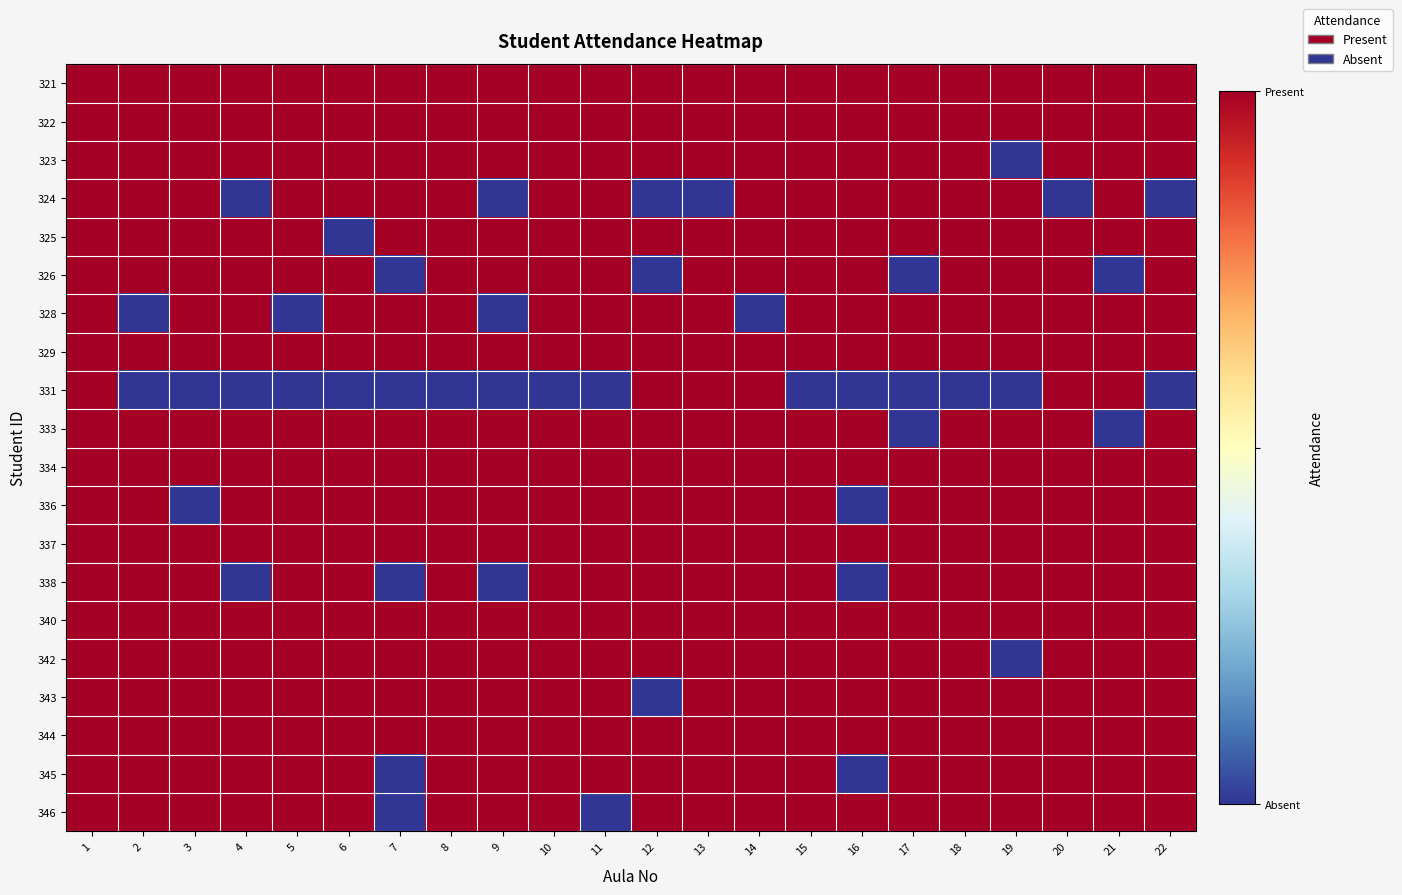

Reading left to right, extract all data points from this chart.

321: 1=1	2=1	3=1	4=1	5=1	6=1	7=1	8=1	9=1	10=1	11=1	12=1	13=1	14=1	15=1	16=1	17=1	18=1	19=1	20=1	21=1	22=1
322: 1=1	2=1	3=1	4=1	5=1	6=1	7=1	8=1	9=1	10=1	11=1	12=1	13=1	14=1	15=1	16=1	17=1	18=1	19=1	20=1	21=1	22=1
323: 1=1	2=1	3=1	4=1	5=1	6=1	7=1	8=1	9=1	10=1	11=1	12=1	13=1	14=1	15=1	16=1	17=1	18=1	19=0	20=1	21=1	22=1
324: 1=1	2=1	3=1	4=0	5=1	6=1	7=1	8=1	9=0	10=1	11=1	12=0	13=0	14=1	15=1	16=1	17=1	18=1	19=1	20=0	21=1	22=0
325: 1=1	2=1	3=1	4=1	5=1	6=0	7=1	8=1	9=1	10=1	11=1	12=1	13=1	14=1	15=1	16=1	17=1	18=1	19=1	20=1	21=1	22=1
326: 1=1	2=1	3=1	4=1	5=1	6=1	7=0	8=1	9=1	10=1	11=1	12=0	13=1	14=1	15=1	16=1	17=0	18=1	19=1	20=1	21=0	22=1
328: 1=1	2=0	3=1	4=1	5=0	6=1	7=1	8=1	9=0	10=1	11=1	12=1	13=1	14=0	15=1	16=1	17=1	18=1	19=1	20=1	21=1	22=1
329: 1=1	2=1	3=1	4=1	5=1	6=1	7=1	8=1	9=1	10=1	11=1	12=1	13=1	14=1	15=1	16=1	17=1	18=1	19=1	20=1	21=1	22=1
331: 1=1	2=0	3=0	4=0	5=0	6=0	7=0	8=0	9=0	10=0	11=0	12=1	13=1	14=1	15=0	16=0	17=0	18=0	19=0	20=1	21=1	22=0
333: 1=1	2=1	3=1	4=1	5=1	6=1	7=1	8=1	9=1	10=1	11=1	12=1	13=1	14=1	15=1	16=1	17=0	18=1	19=1	20=1	21=0	22=1
334: 1=1	2=1	3=1	4=1	5=1	6=1	7=1	8=1	9=1	10=1	11=1	12=1	13=1	14=1	15=1	16=1	17=1	18=1	19=1	20=1	21=1	22=1
336: 1=1	2=1	3=0	4=1	5=1	6=1	7=1	8=1	9=1	10=1	11=1	12=1	13=1	14=1	15=1	16=0	17=1	18=1	19=1	20=1	21=1	22=1
337: 1=1	2=1	3=1	4=1	5=1	6=1	7=1	8=1	9=1	10=1	11=1	12=1	13=1	14=1	15=1	16=1	17=1	18=1	19=1	20=1	21=1	22=1
338: 1=1	2=1	3=1	4=0	5=1	6=1	7=0	8=1	9=0	10=1	11=1	12=1	13=1	14=1	15=1	16=0	17=1	18=1	19=1	20=1	21=1	22=1
340: 1=1	2=1	3=1	4=1	5=1	6=1	7=1	8=1	9=1	10=1	11=1	12=1	13=1	14=1	15=1	16=1	17=1	18=1	19=1	20=1	21=1	22=1
342: 1=1	2=1	3=1	4=1	5=1	6=1	7=1	8=1	9=1	10=1	11=1	12=1	13=1	14=1	15=1	16=1	17=1	18=1	19=0	20=1	21=1	22=1
343: 1=1	2=1	3=1	4=1	5=1	6=1	7=1	8=1	9=1	10=1	11=1	12=0	13=1	14=1	15=1	16=1	17=1	18=1	19=1	20=1	21=1	22=1
344: 1=1	2=1	3=1	4=1	5=1	6=1	7=1	8=1	9=1	10=1	11=1	12=1	13=1	14=1	15=1	16=1	17=1	18=1	19=1	20=1	21=1	22=1
345: 1=1	2=1	3=1	4=1	5=1	6=1	7=0	8=1	9=1	10=1	11=1	12=1	13=1	14=1	15=1	16=0	17=1	18=1	19=1	20=1	21=1	22=1
346: 1=1	2=1	3=1	4=1	5=1	6=1	7=0	8=1	9=1	10=1	11=0	12=1	13=1	14=1	15=1	16=1	17=1	18=1	19=1	20=1	21=1	22=1